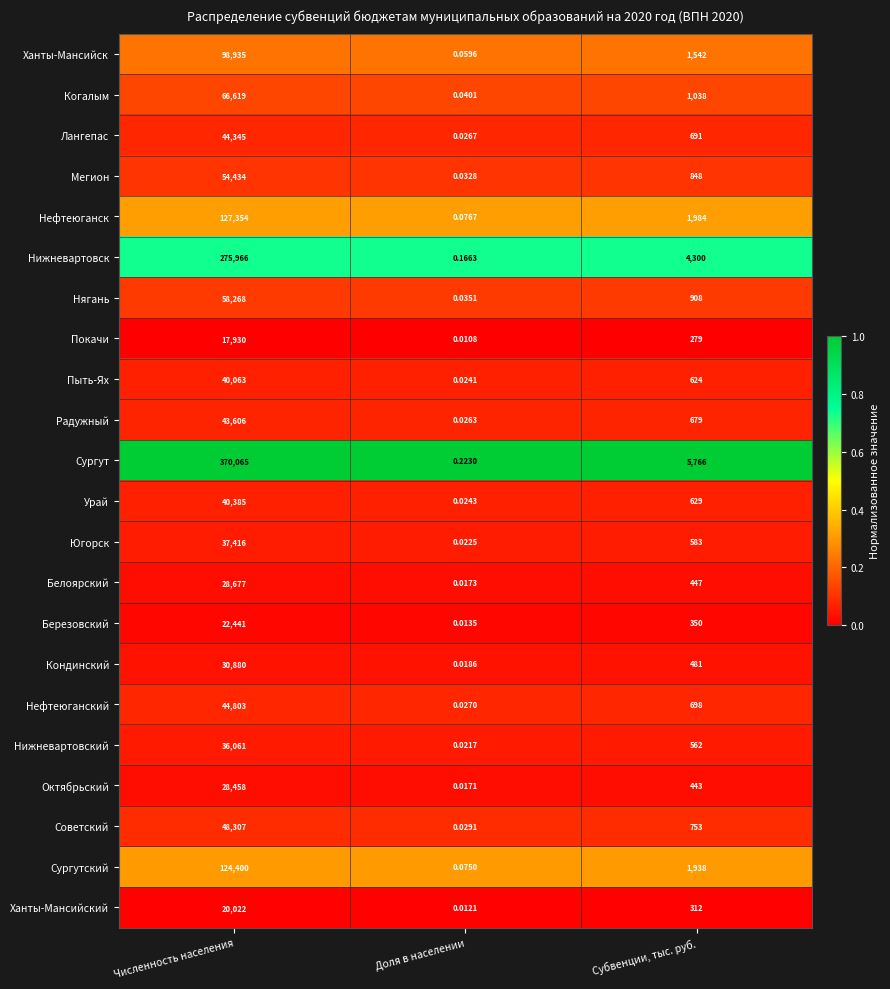

Which series has the largest total across all categories?

Сургут